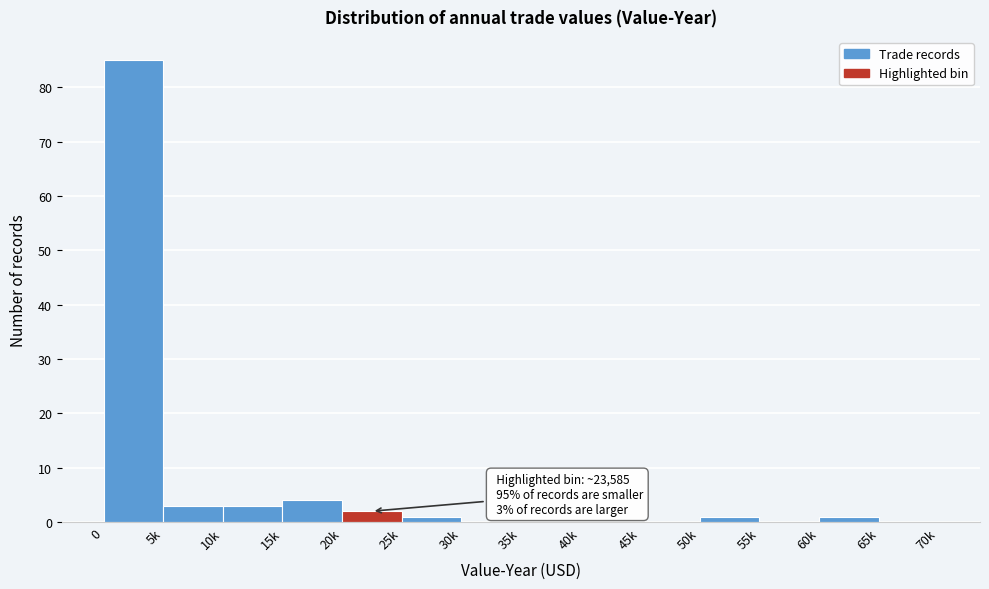

Reading left to right, what are all the values shown in this chart?

0=85	5k=3	10k=3	15k=4	20k=2	25k=1	30k=0	35k=0	40k=0	45k=0	50k=1	55k=0	60k=1	65k=0